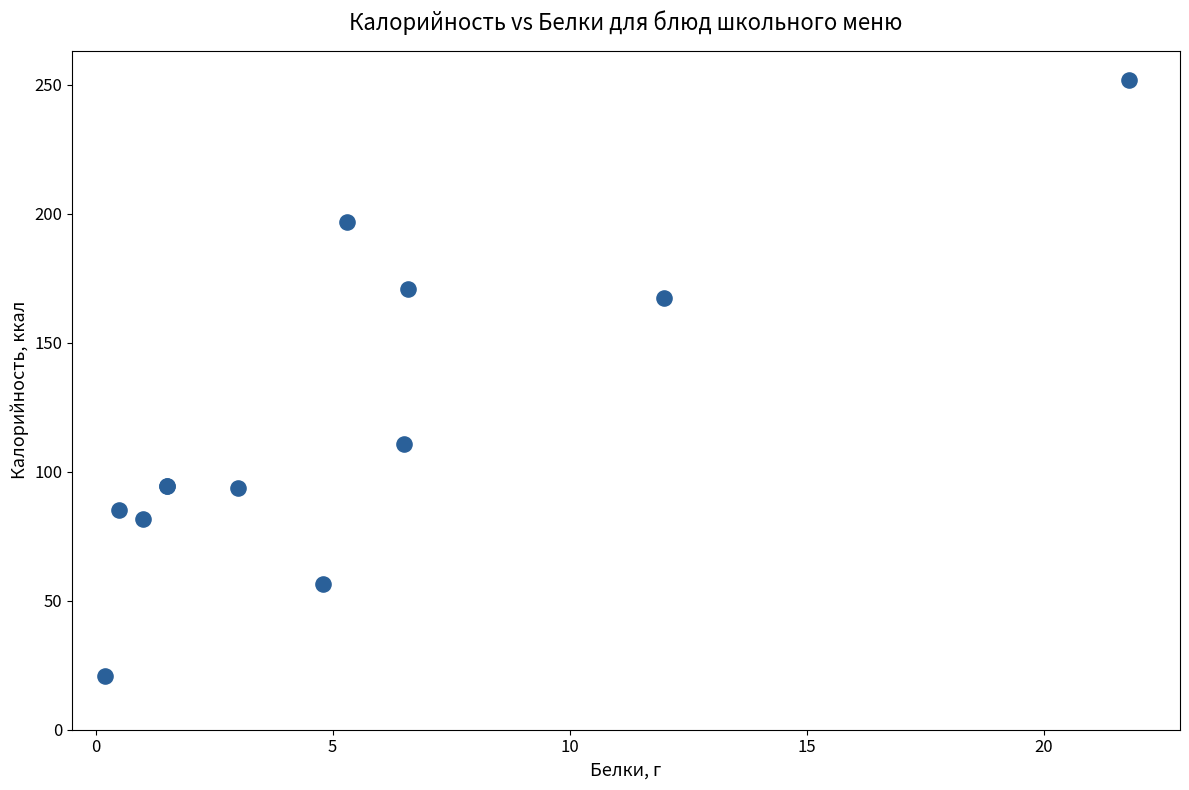

What Y value in the scatter plot is closest to 136?

110.9